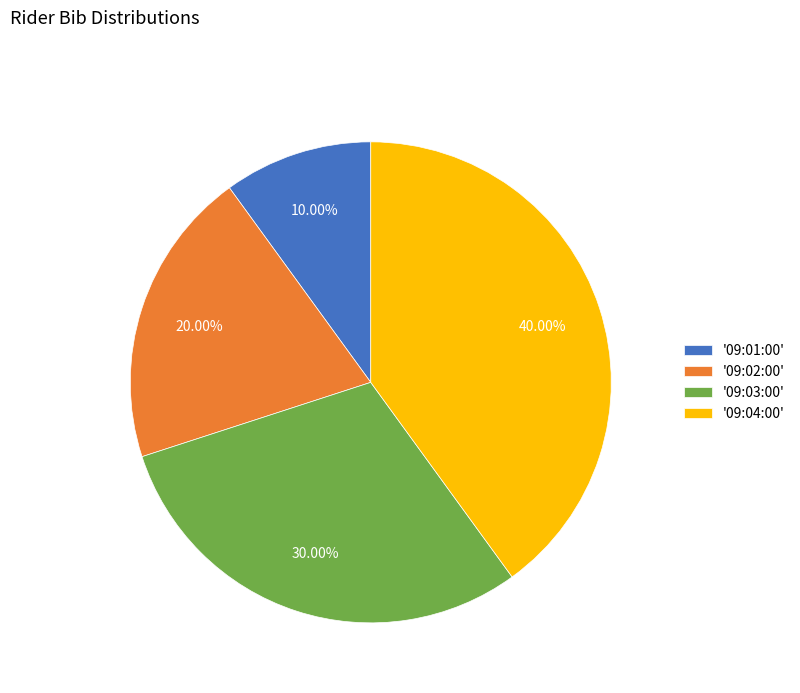

Rank the categories by value from highest to lowest.

'09:04:00', '09:03:00', '09:02:00', '09:01:00'